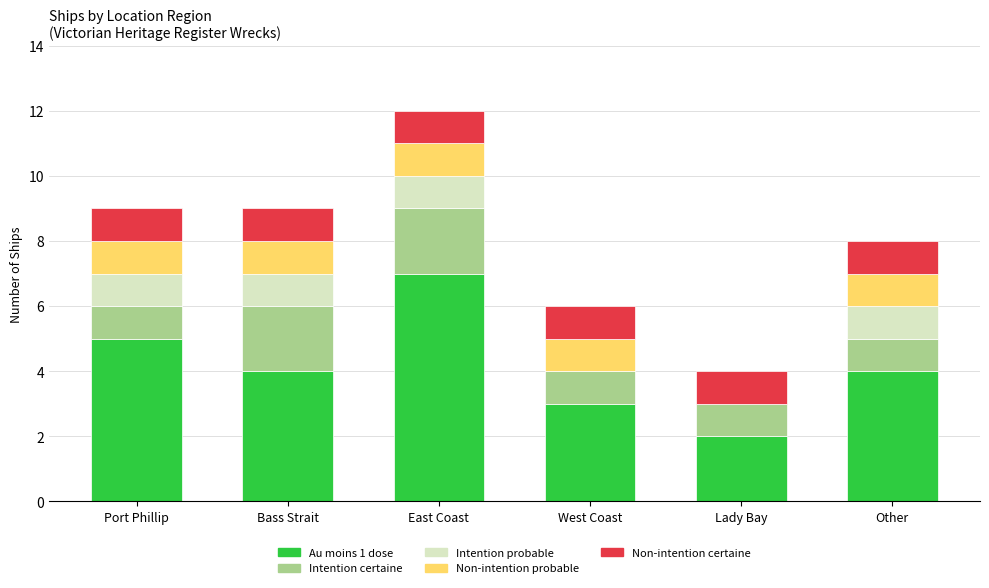

At which category is the sum across all series the highest?

East Coast